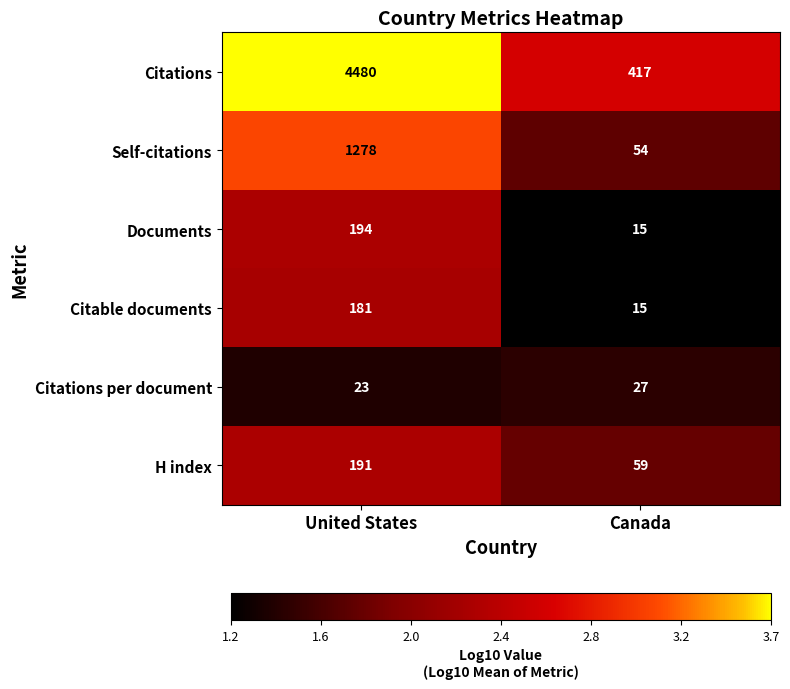

Rank the series by their maximum value, from lowest to highest.

Citations per document, Citable documents, H index, Documents, Self-citations, Citations